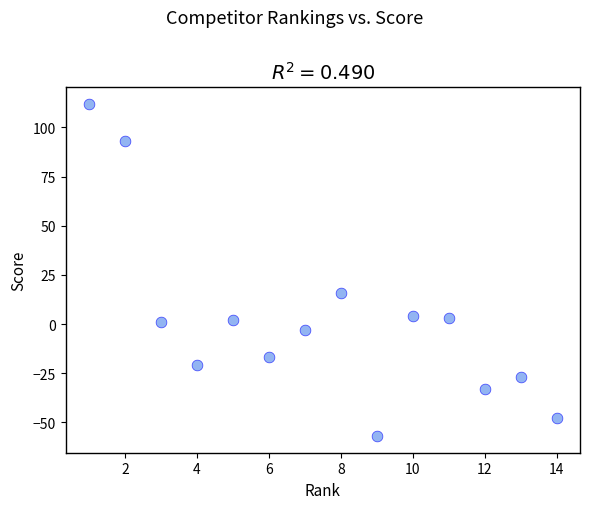

What is the range of X values (max minus min)?

13